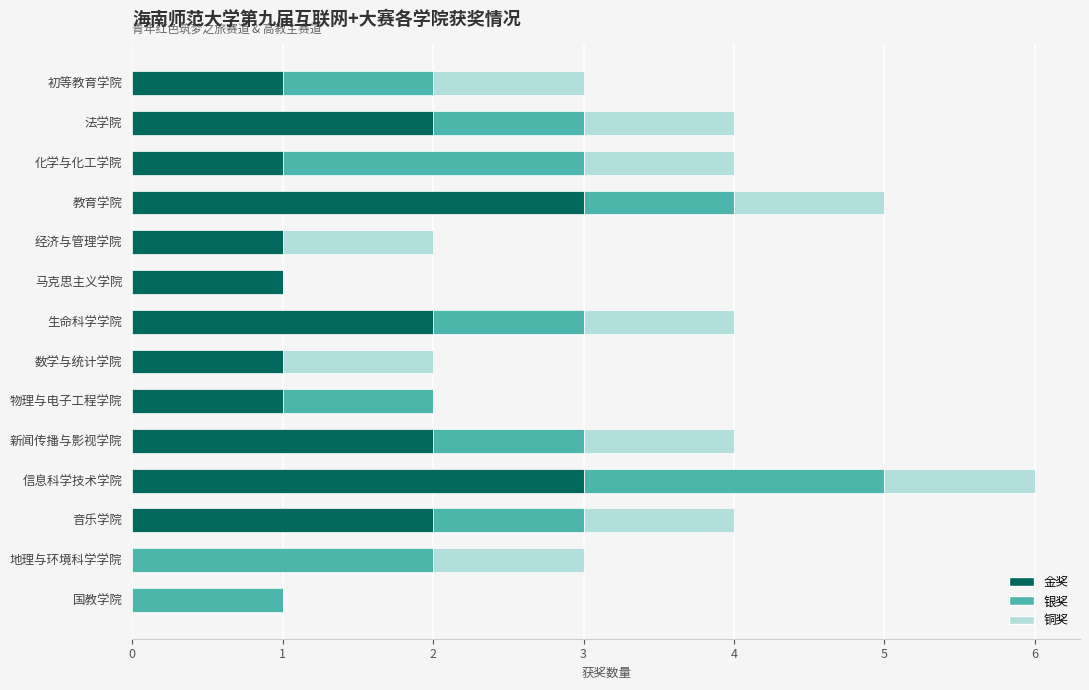

What is the highest value of the 金奖 series?

3